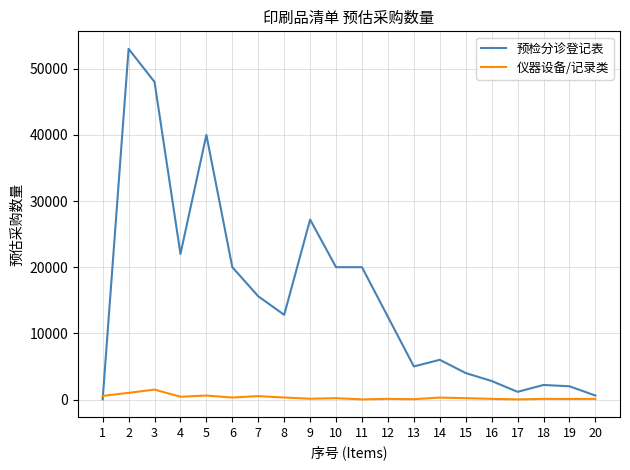

At which category is the sum across all series the highest?

2